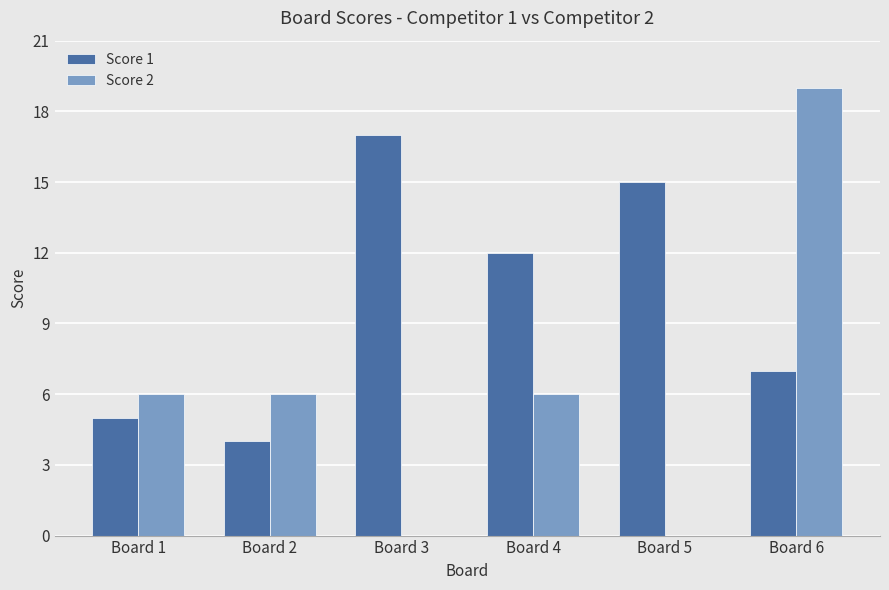

Which series has the widest spread of values?

Score 2